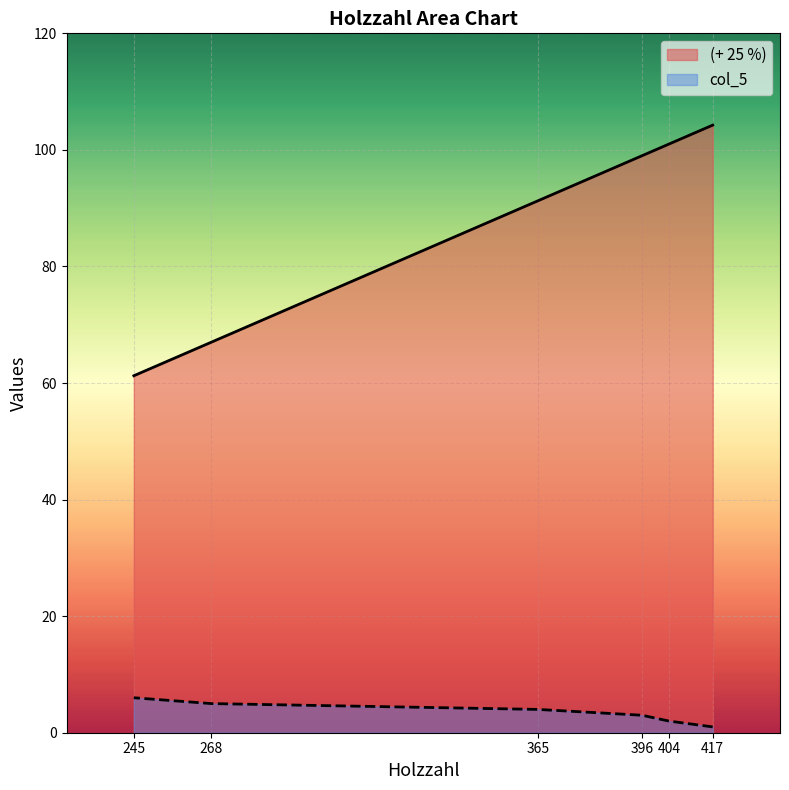

Between 417 and 396, which is larger?

417